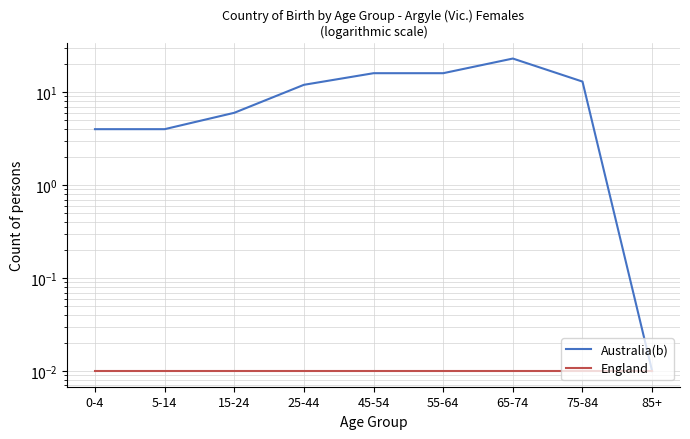

How many lines are shown in the chart?

2